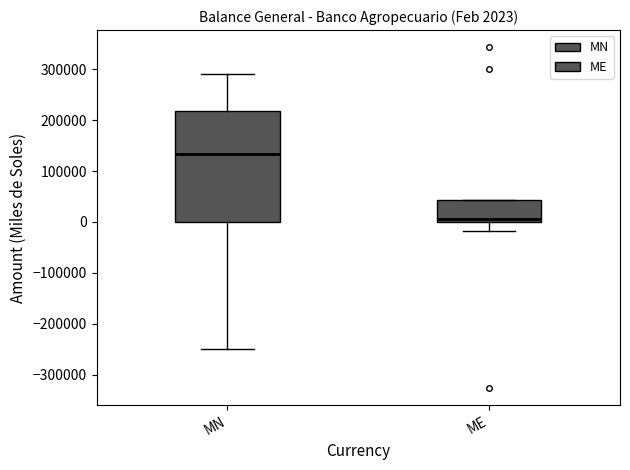

Which box is the tallest, from its lower edge to its upper edge?

MN